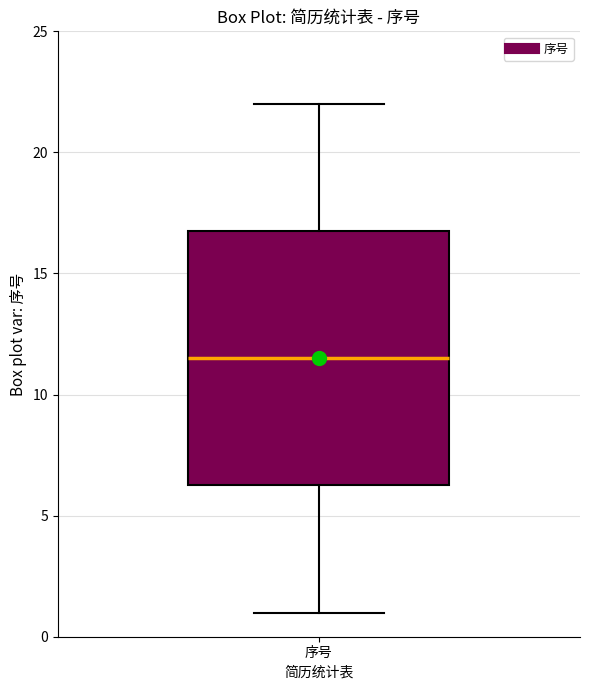

Read this box plot against the y-axis: the position of the median line, the range covered by the box, and the ends of both whiskers. The values are not printed on the chart, so give them approximately, as read against the axis.

median 11.5, box 6.5 to 17.0, whiskers 1.0 to 22.0